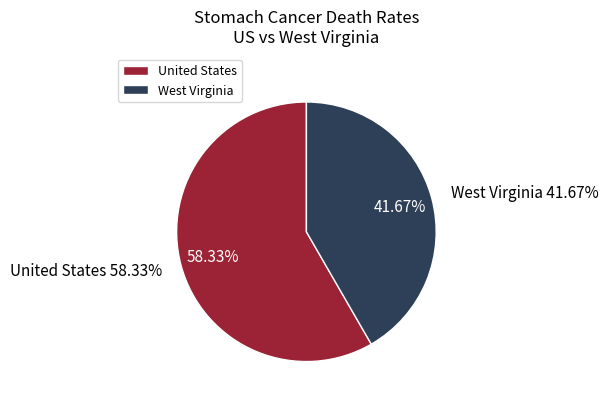

What is the smallest slice in the pie chart?

West Virginia